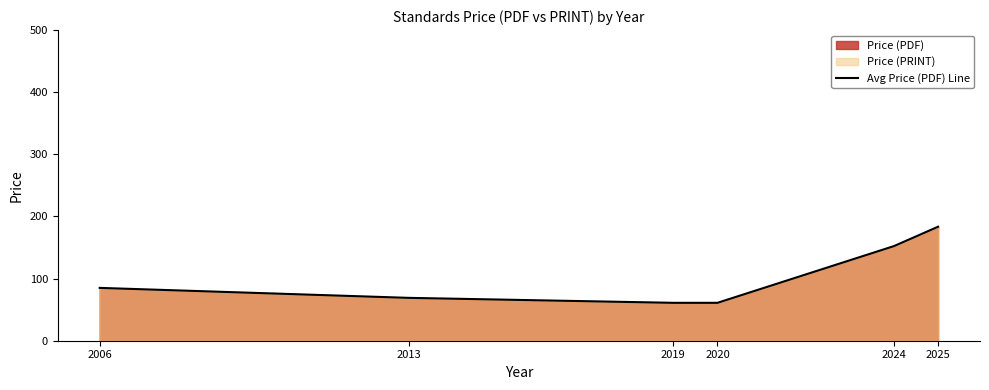

True or false: the data has more than 2 interior local peaks.

False